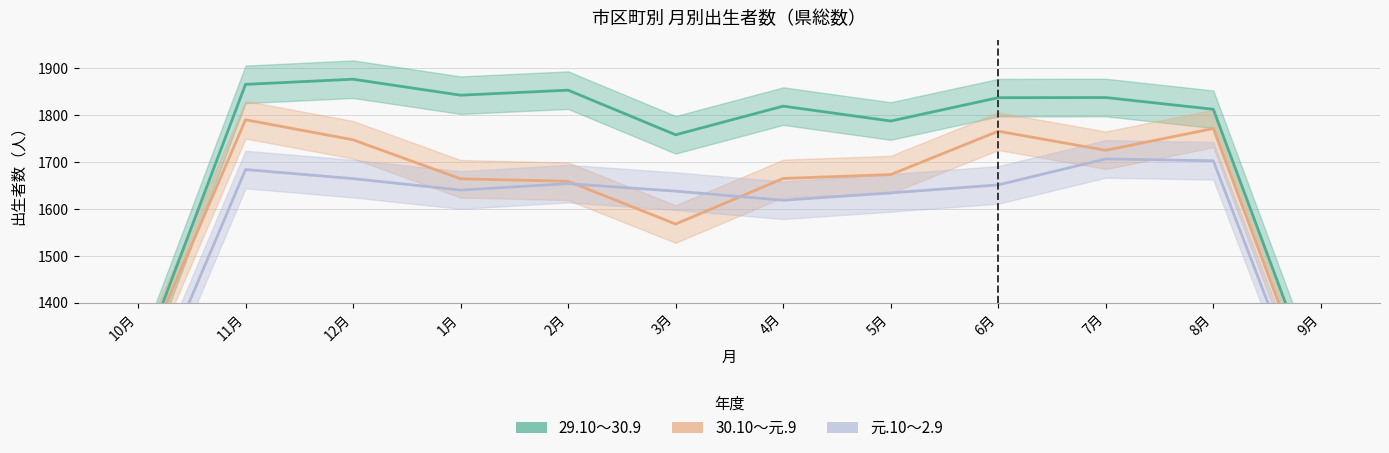

What are all the series names shown in the legend?

29.10~30.9, 30.10~元.9, 元.10~2.9